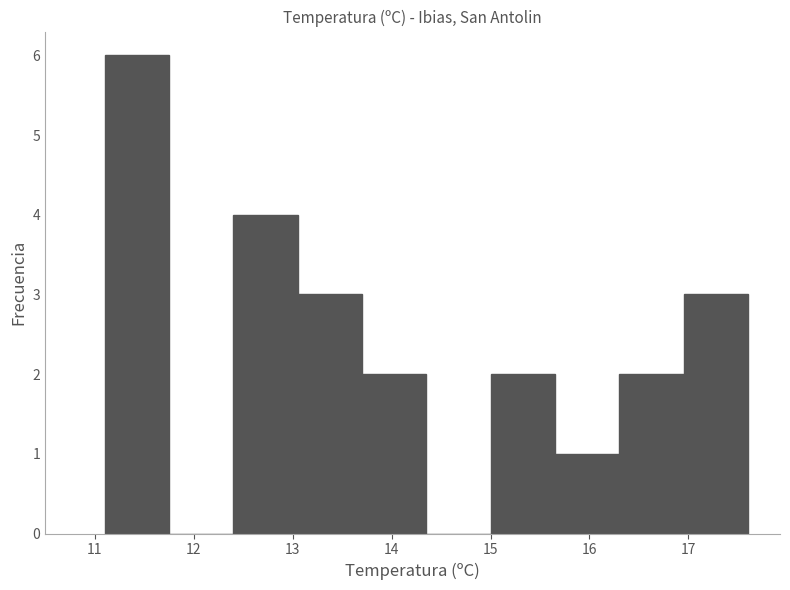

Which range on the x-axis has the tallest bar?

11.10 to 11.75